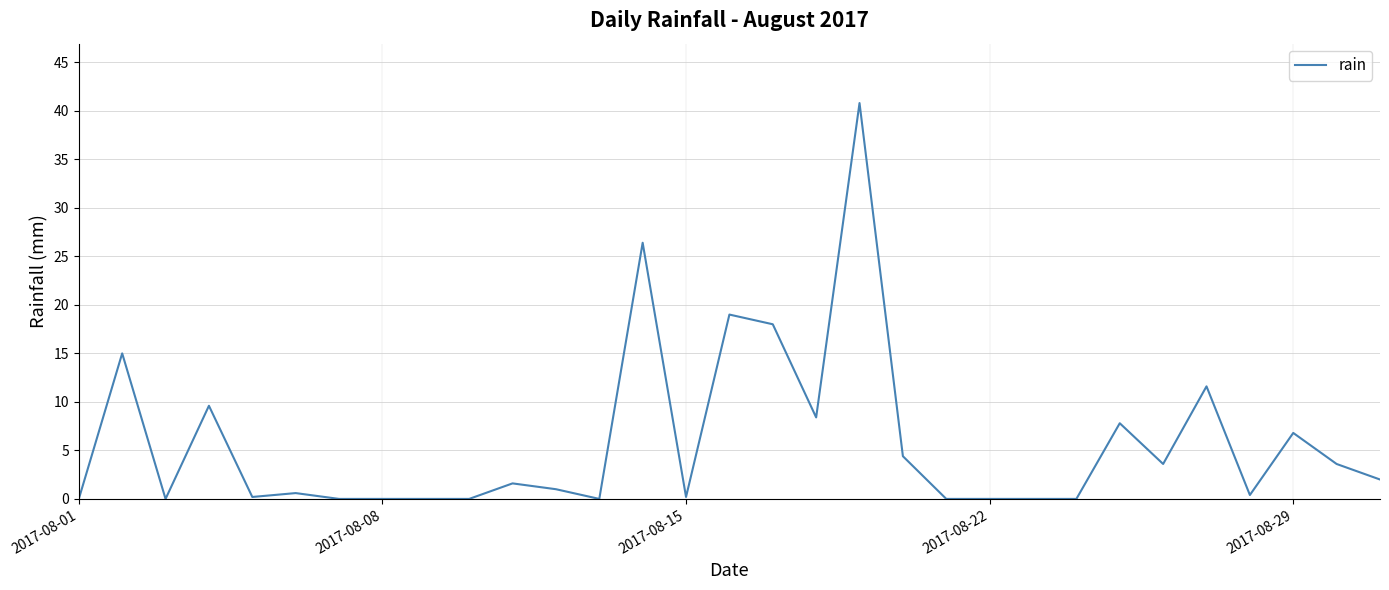

What is the maximum value shown in the chart?

40.8